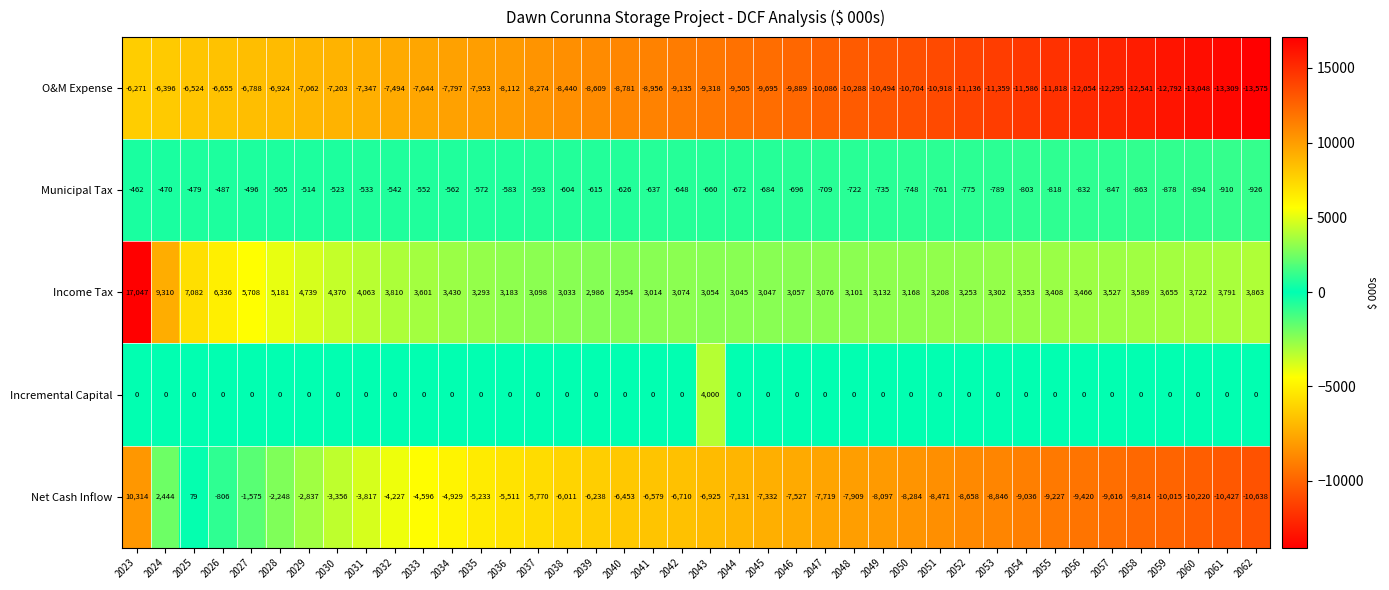

Rank the series at 2051 from lowest to highest value.

O&M Expense, Net Cash Inflow, Municipal Tax, Incremental Capital, Income Tax